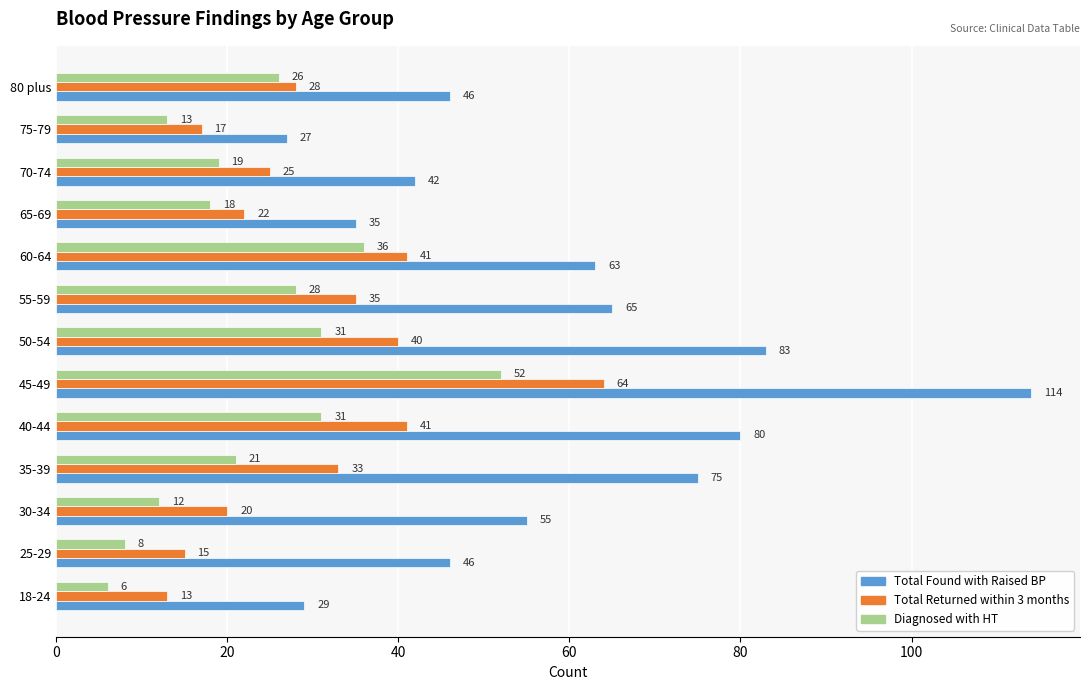

List the series in order of their overall mean, lowest first.

Diagnosed with HT, Total Returned within 3 months, Total Found with Raised BP